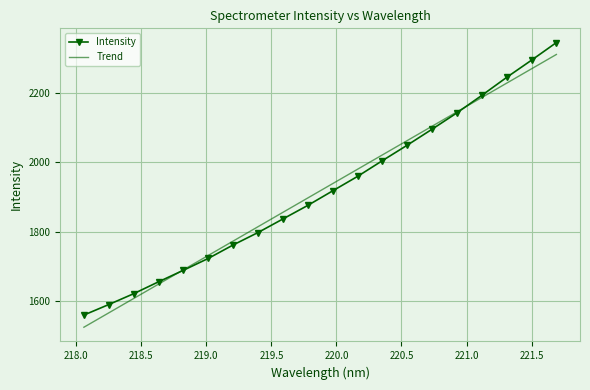

What is the maximum value for Intensity?

2344.0